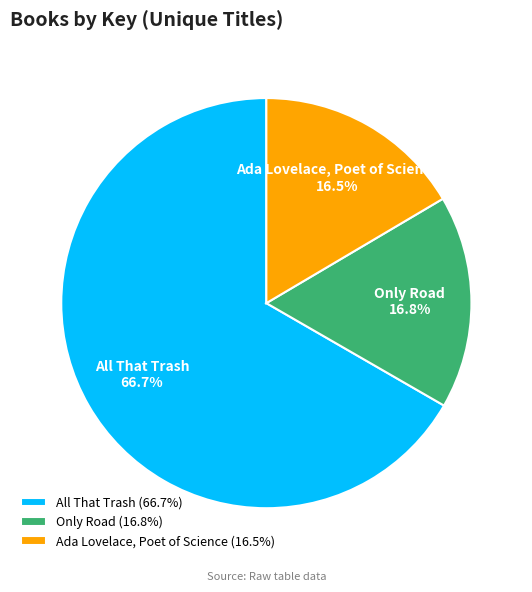

What percentage is NOT represented by Only Road?

83.2%